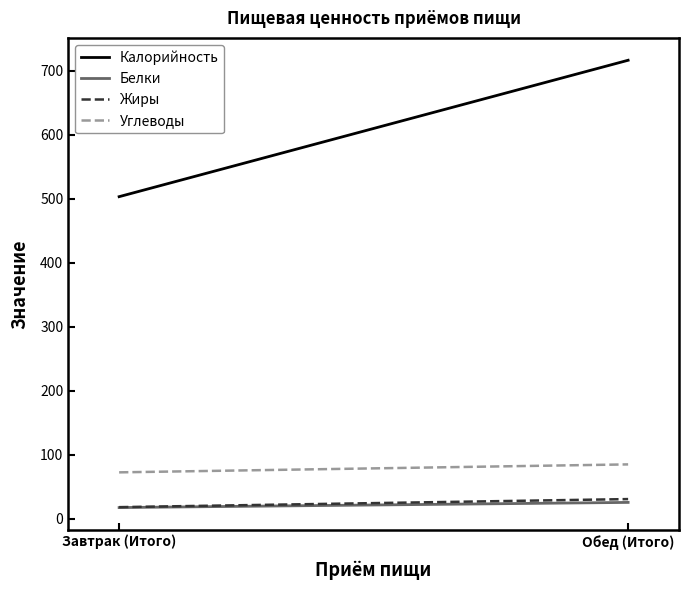

What is the maximum value shown in the chart?

716.4